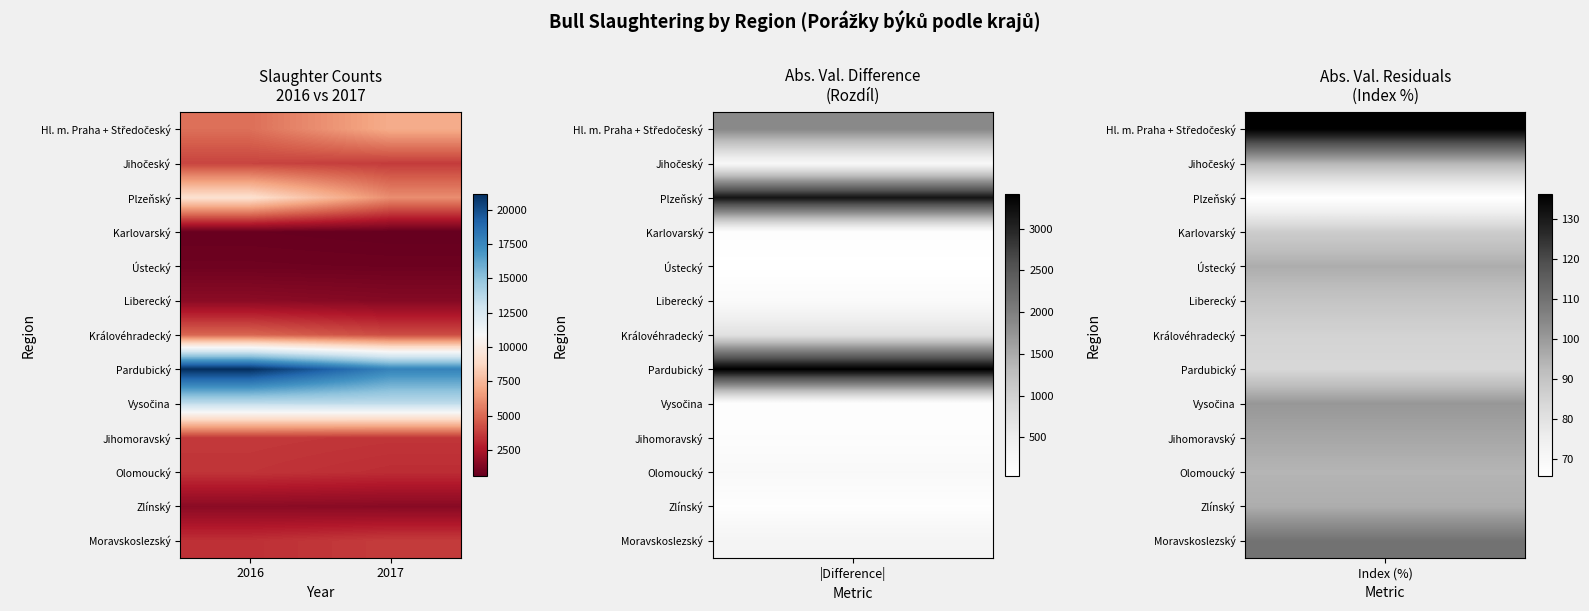

Which label corresponds to the largest value in the chart?

2016